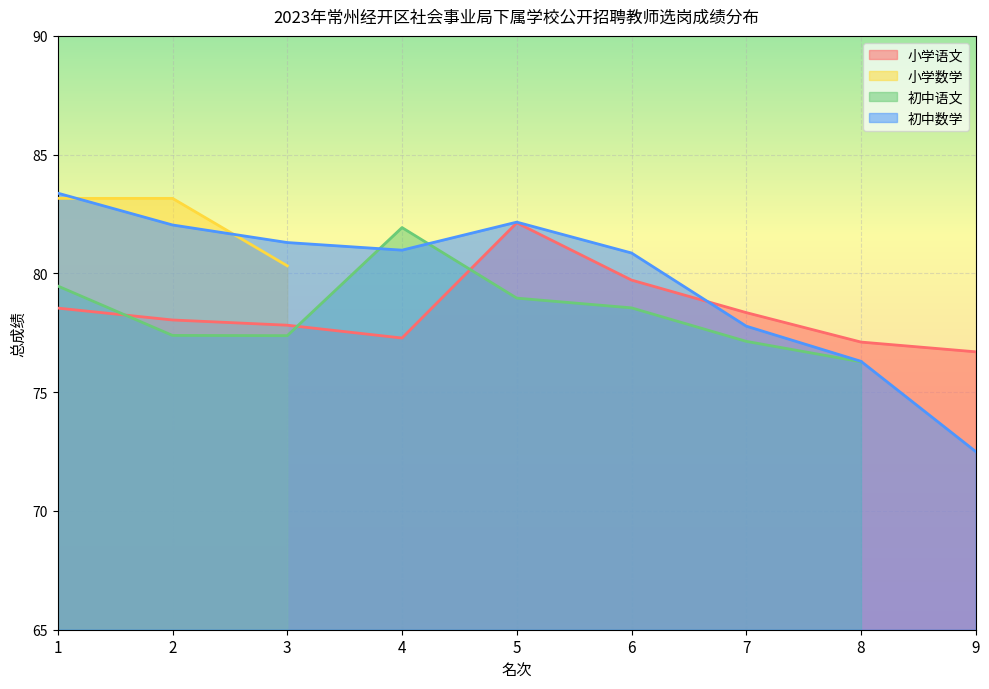

Count the number of categories in the chart.

9